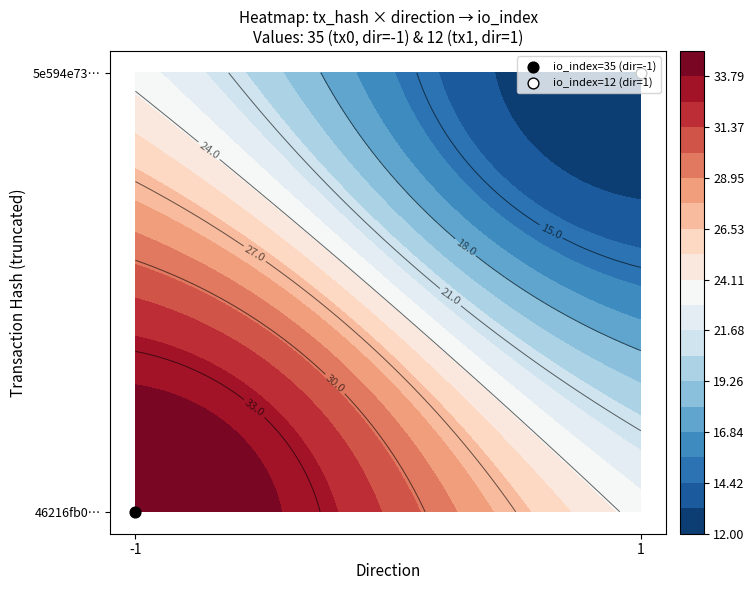

What is the maximum value shown in the chart?

35